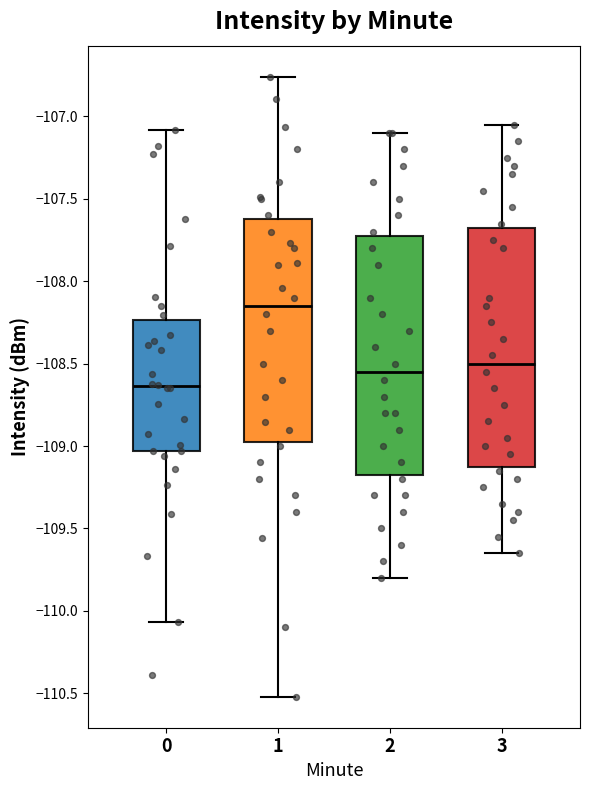

Reading left to right, read every box against the y-axis: the position of its median line, the range the box covers, and the ends of its whiskers. The values are not printed on the chart, so give them approximately, as read against the axis.

0: median -108.65, box -109.05 to -108.25, whiskers -110.05 to -107.10
1: median -108.15, box -108.95 to -107.60, whiskers -110.50 to -106.75
2: median -108.55, box -109.15 to -107.70, whiskers -109.80 to -107.10
3: median -108.50, box -109.10 to -107.65, whiskers -109.65 to -107.05